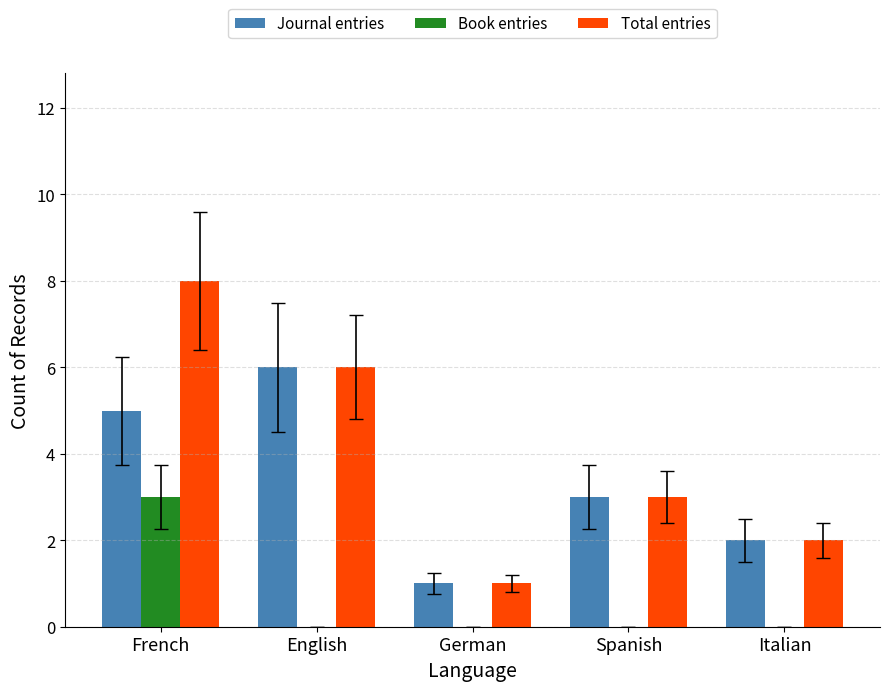

Is it true that Book entries equals 4 at French?

False